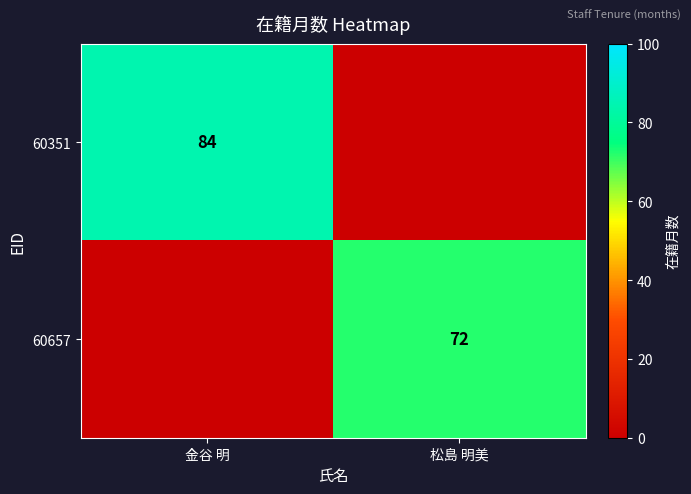

The value of 60351 at 金谷 明 is 84. True or false?

True